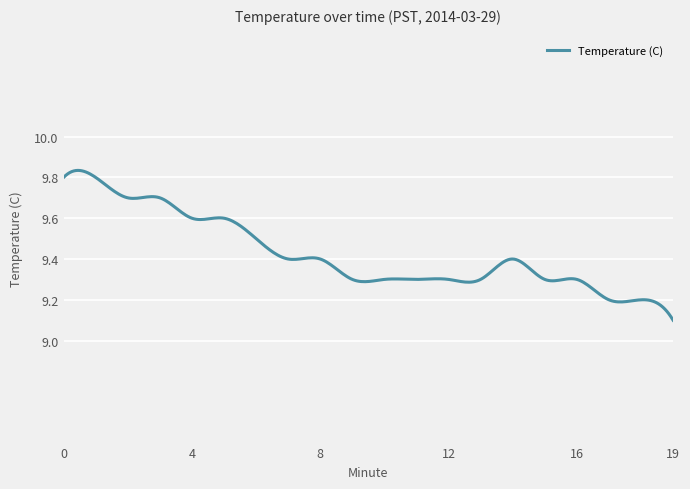

What is the difference between the maximum and minimum values?

0.7